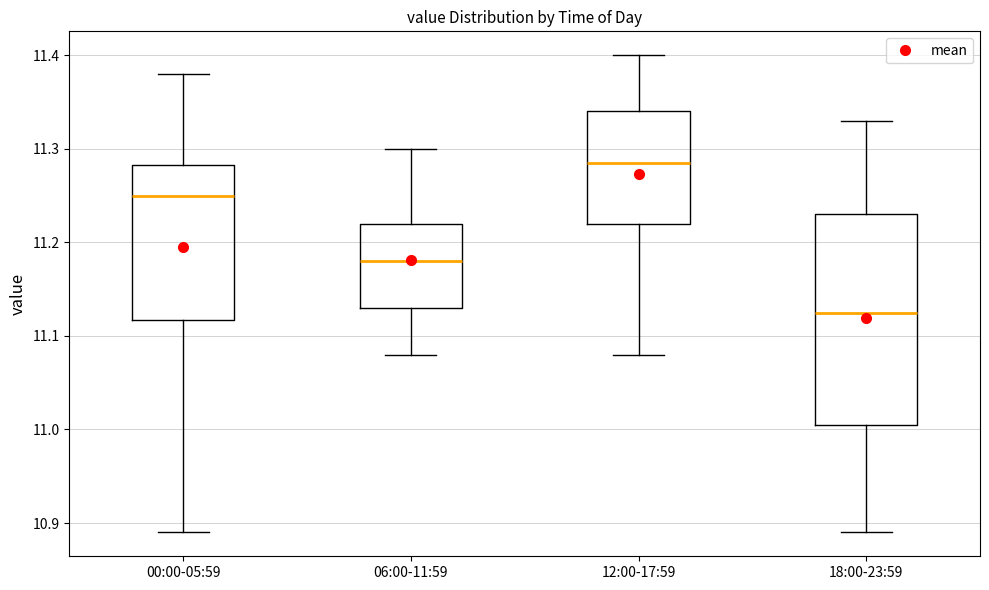

Reading left to right, transcribe this box plot: for each box, give where its median line is, the range the box spans, and where its two whiskers end, as read against the y-axis. The values are not printed on the chart, so give them approximately, as read against the axis.

00:00-05:59: median 11.25, box 11.12 to 11.28, whiskers 10.89 to 11.38
06:00-11:59: median 11.18, box 11.13 to 11.22, whiskers 11.08 to 11.30
12:00-17:59: median 11.29, box 11.22 to 11.34, whiskers 11.08 to 11.40
18:00-23:59: median 11.13, box 11.01 to 11.23, whiskers 10.89 to 11.33